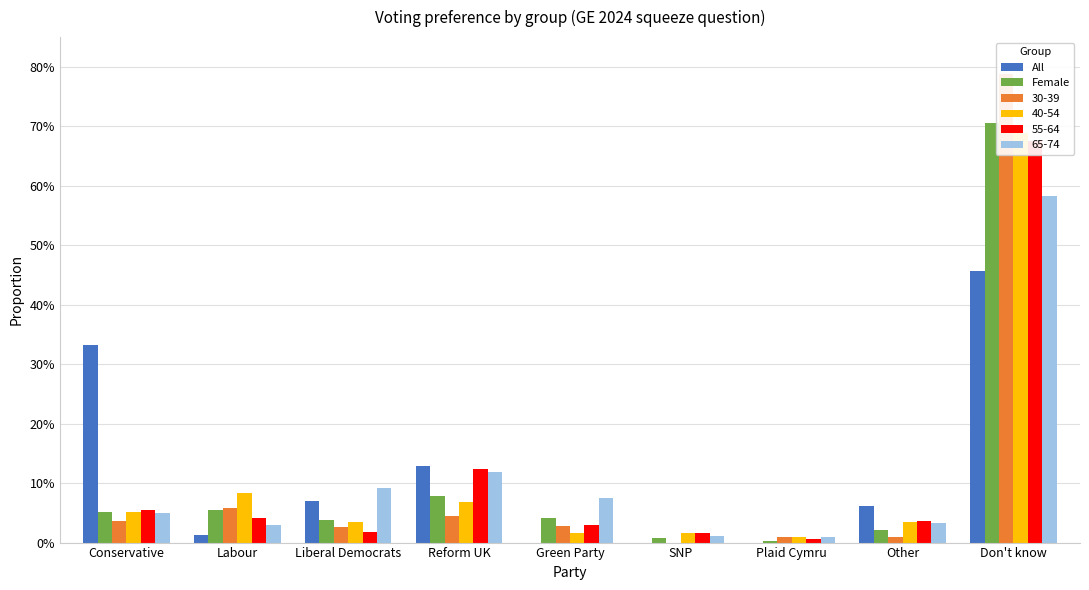

Where is Female nearest to the value 0?

Plaid Cymru